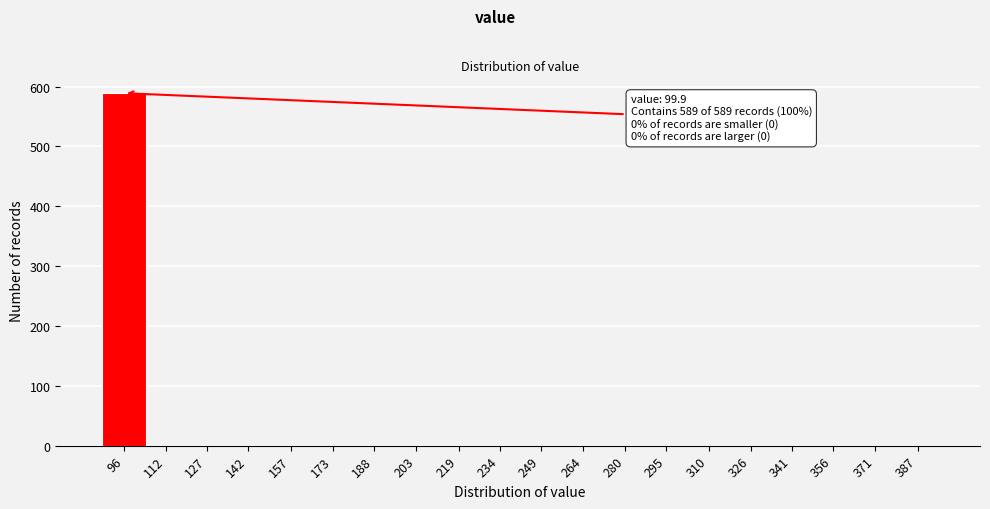

Reading left to right, list all the values displayed in this chart.

96=589	112=0	127=0	142=0	157=0	173=0	188=0	203=0	219=0	234=0	249=0	264=0	280=0	295=0	310=0	326=0	341=0	356=0	371=0	387=0